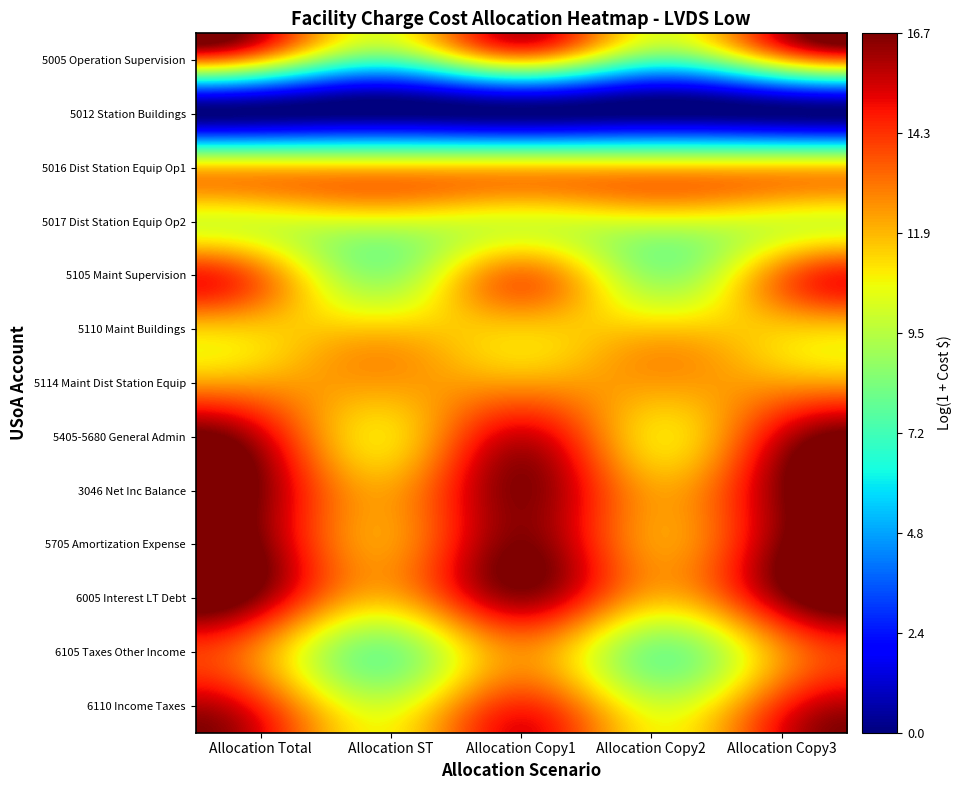

Reading left to right, what are all the values shown in this chart?

5005 Operation Supervision: Allocation Total=11.7	Allocation ST=7.6	Allocation Copy1=11.7	Allocation Copy2=7.6	Allocation Copy3=11.7
5012 Station Buildings: Allocation Total=0.0	Allocation ST=0.0	Allocation Copy1=0.0	Allocation Copy2=0.0	Allocation Copy3=0.0
5016 Dist Station Equip Op1: Allocation Total=11.5	Allocation ST=11.5	Allocation Copy1=11.5	Allocation Copy2=11.5	Allocation Copy3=11.5
5017 Dist Station Equip Op2: Allocation Total=10.3	Allocation ST=10.3	Allocation Copy1=10.3	Allocation Copy2=10.3	Allocation Copy3=10.3
5105 Maint Supervision: Allocation Total=13.1	Allocation ST=8.9	Allocation Copy1=13.1	Allocation Copy2=8.9	Allocation Copy3=13.1
5110 Maint Buildings: Allocation Total=11.6	Allocation ST=11.6	Allocation Copy1=11.6	Allocation Copy2=11.6	Allocation Copy3=11.6
5114 Maint Dist Station Equip: Allocation Total=12.4	Allocation ST=12.4	Allocation Copy1=12.4	Allocation Copy2=12.4	Allocation Copy3=12.4
5405-5680 General Admin: Allocation Total=15.5	Allocation ST=11.3	Allocation Copy1=15.5	Allocation Copy2=11.3	Allocation Copy3=15.5
3046 Net Inc Balance: Allocation Total=16.6	Allocation ST=12.4	Allocation Copy1=16.6	Allocation Copy2=12.4	Allocation Copy3=16.6
5705 Amortization Expense: Allocation Total=16.7	Allocation ST=12.5	Allocation Copy1=16.7	Allocation Copy2=12.5	Allocation Copy3=16.7
6005 Interest LT Debt: Allocation Total=16.2	Allocation ST=12.0	Allocation Copy1=16.2	Allocation Copy2=12.0	Allocation Copy3=16.2
6105 Taxes Other Income: Allocation Total=12.7	Allocation ST=8.5	Allocation Copy1=12.7	Allocation Copy2=8.5	Allocation Copy3=12.7
6110 Income Taxes: Allocation Total=14.4	Allocation ST=10.2	Allocation Copy1=14.4	Allocation Copy2=10.2	Allocation Copy3=14.4